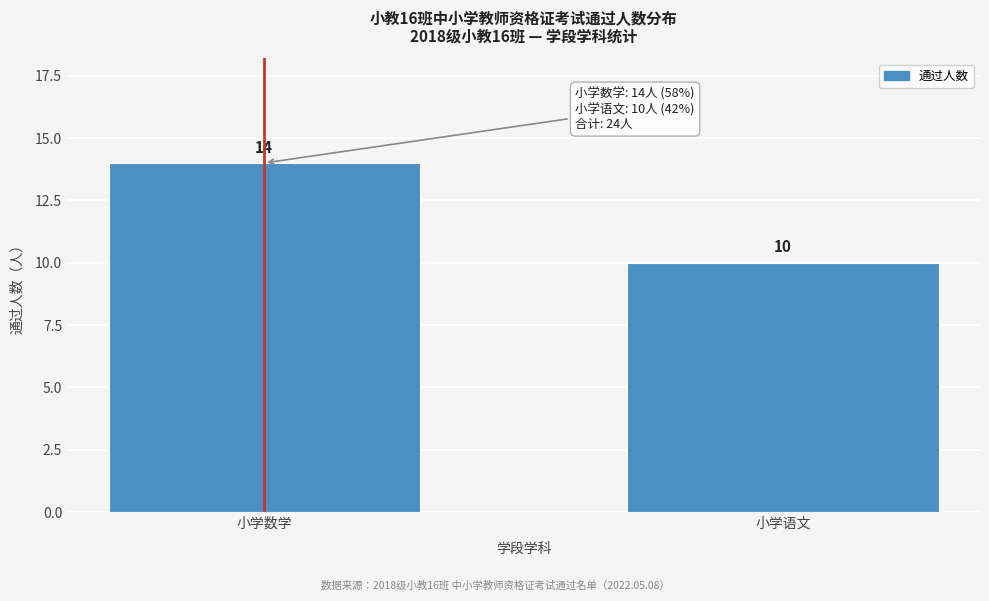

Reading left to right, list all the values displayed in this chart.

14	10